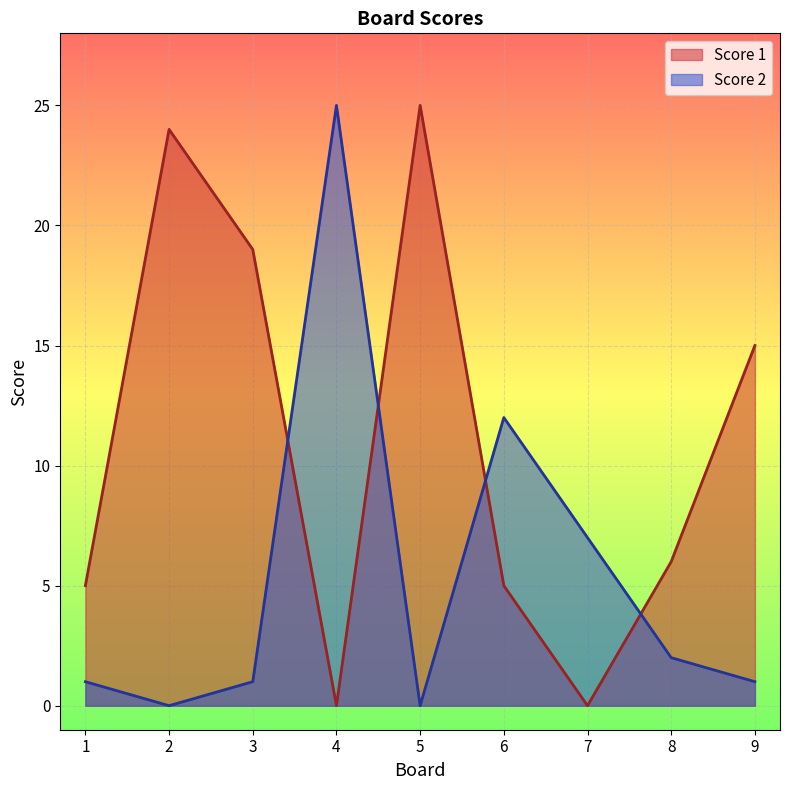

Rank the series by their maximum value, from highest to lowest.

Score 1, Score 2